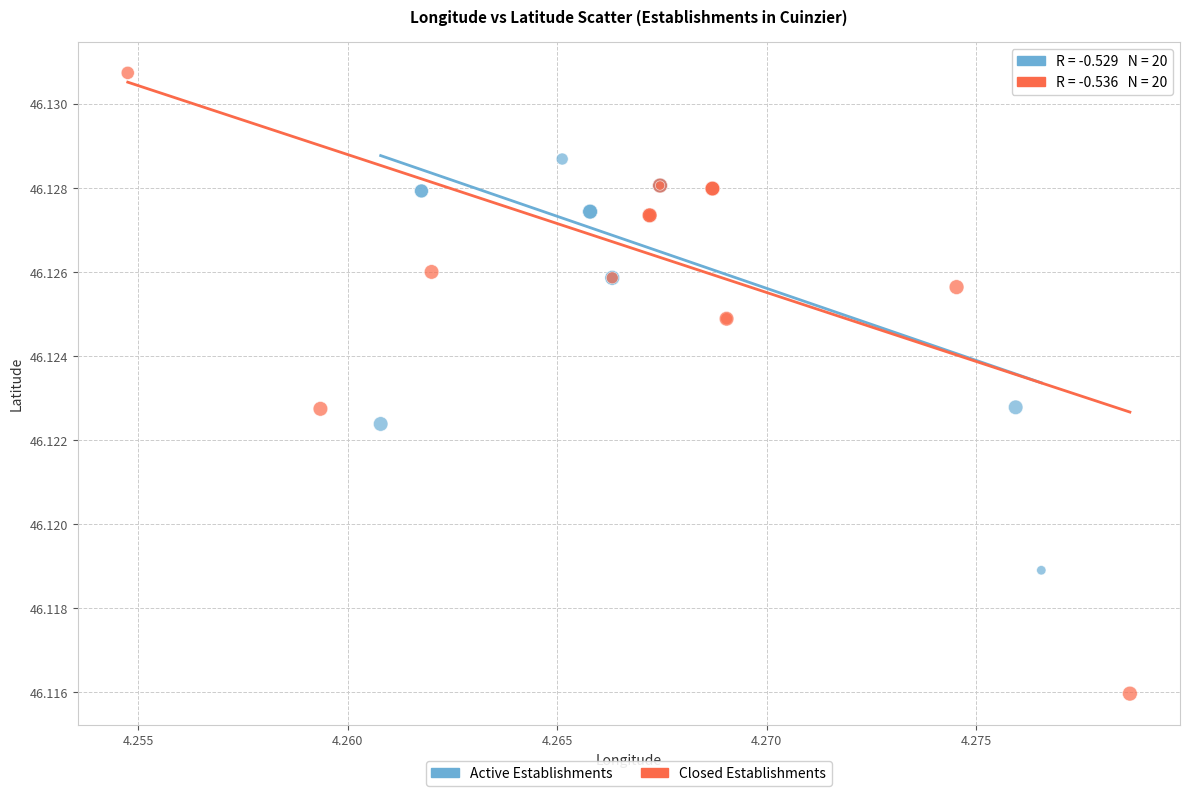

Which series contains the lowest Y value?

Closed Establishments